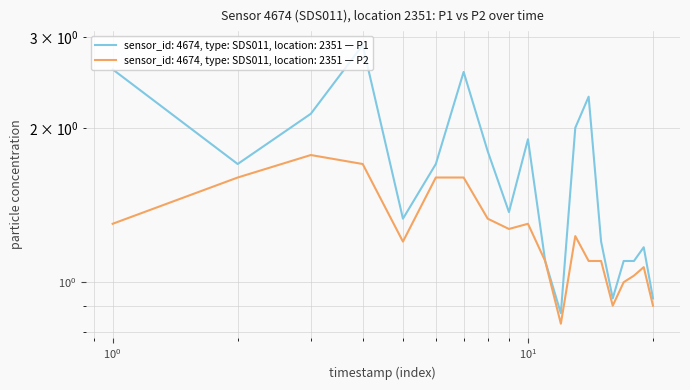

True or false: P2 has a value of 1.4 at 00:29.

False